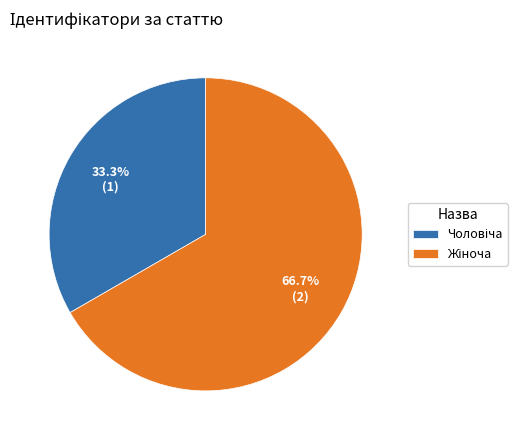

How many segments does this pie chart have?

2